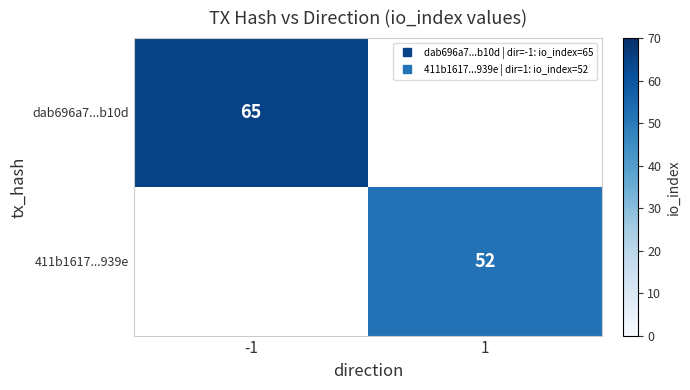

What is the minimum value shown in the chart?

52.0